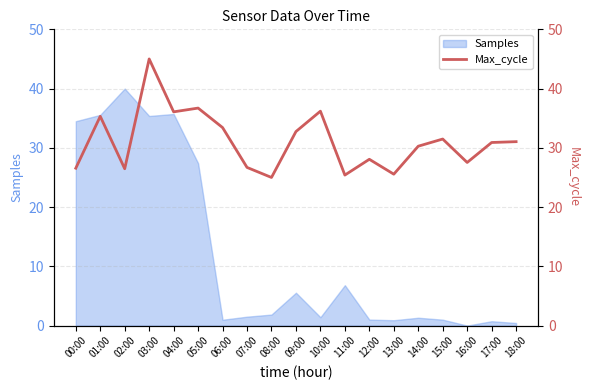

What position from the right is 06:00?

13